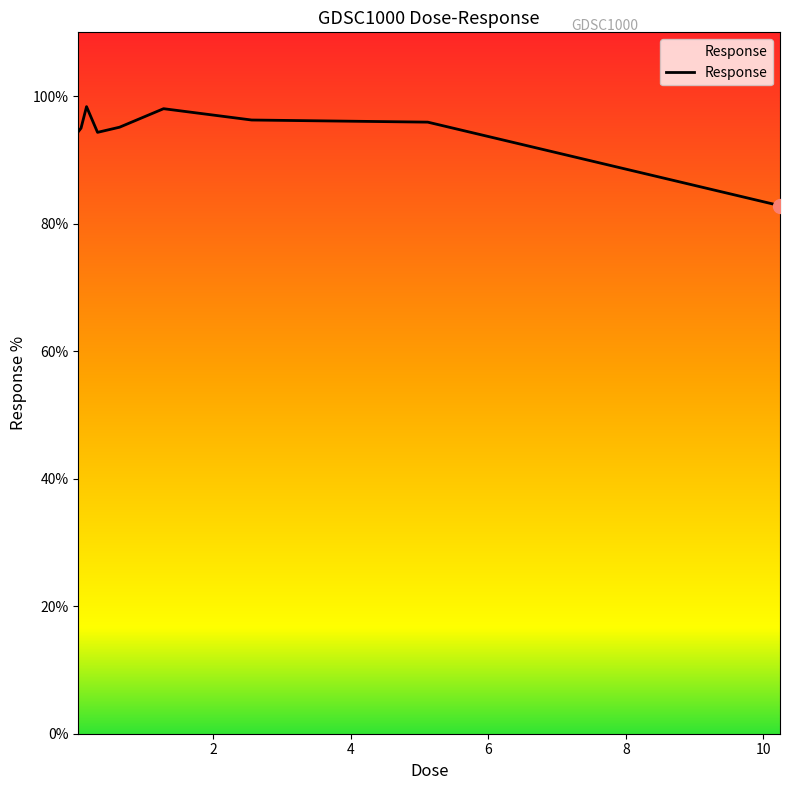

What is the minimum value shown in the chart?

82.8